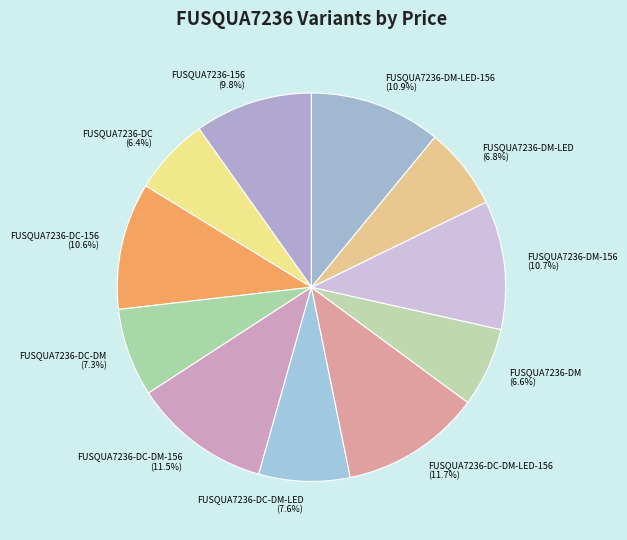

To the nearest percent, what is the difference between the FUSQUA7236-DC and FUSQUA7236-DC-DM-LED slice percentages?

1%